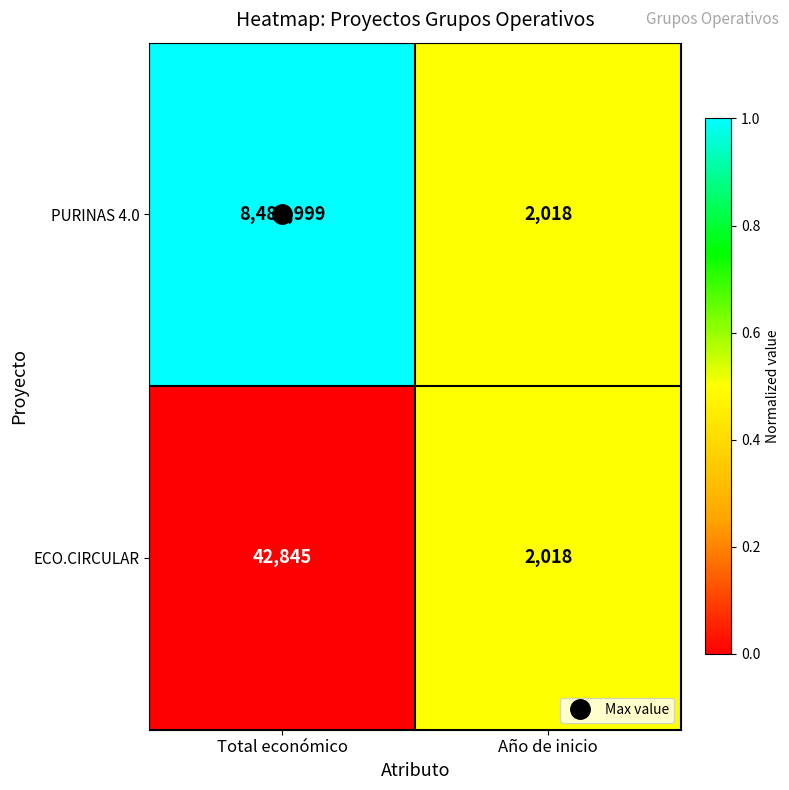

What is the minimum value shown in the chart?

2018